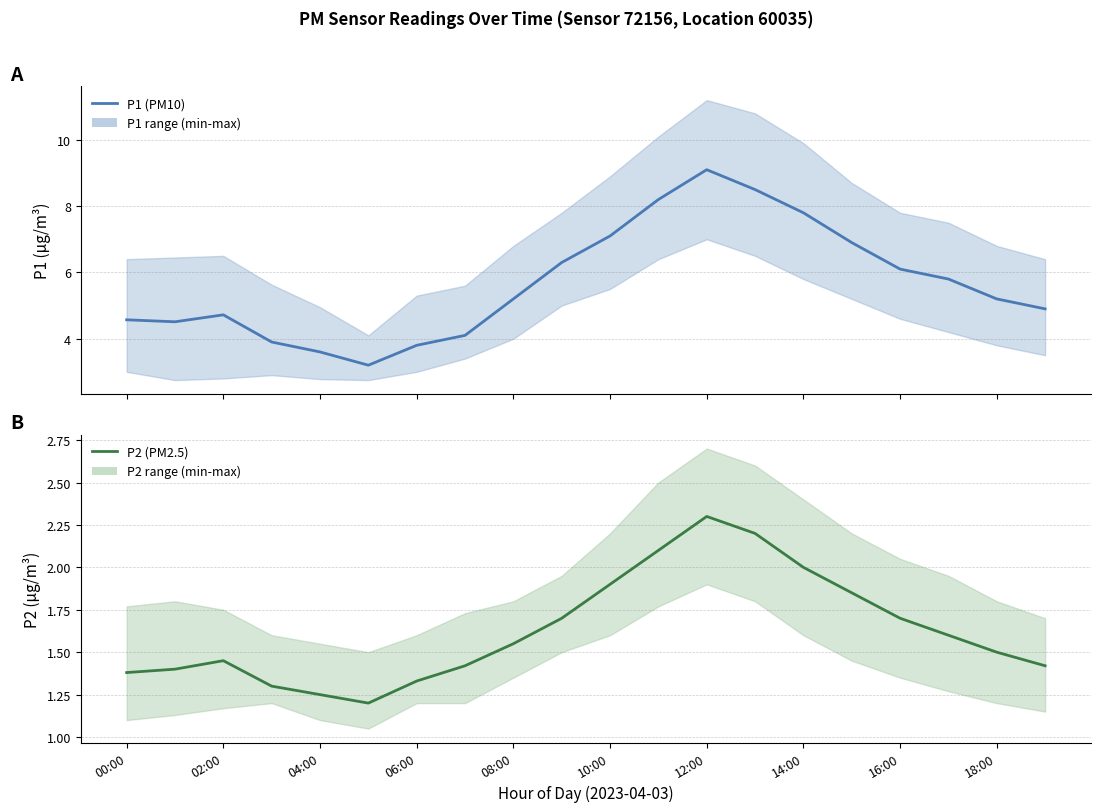

True or false: P2 (PM2.5) and P1 (PM10) intersect in this chart.

False